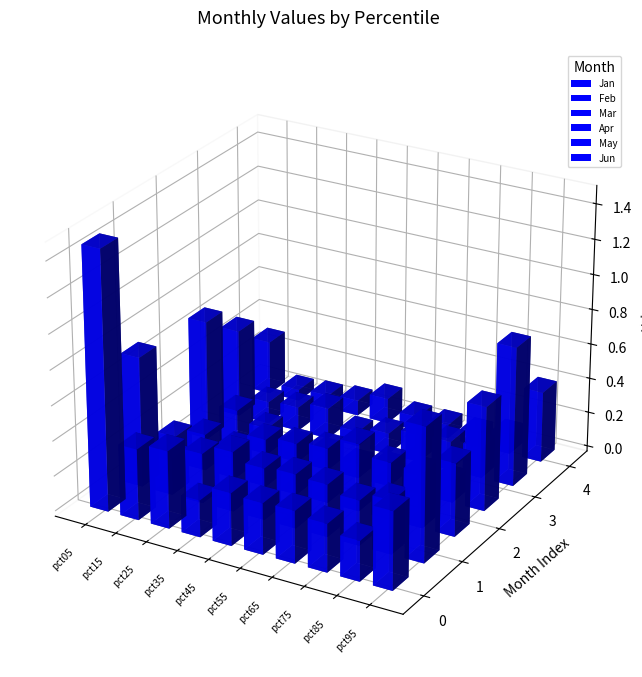

Read the Feb value at pct55.

0.3